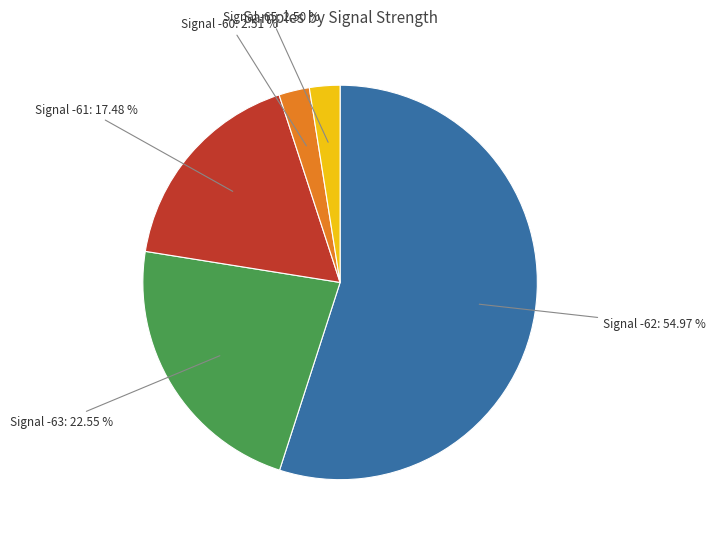

What is the largest slice in the pie chart?

Signal -62: 54.97 %